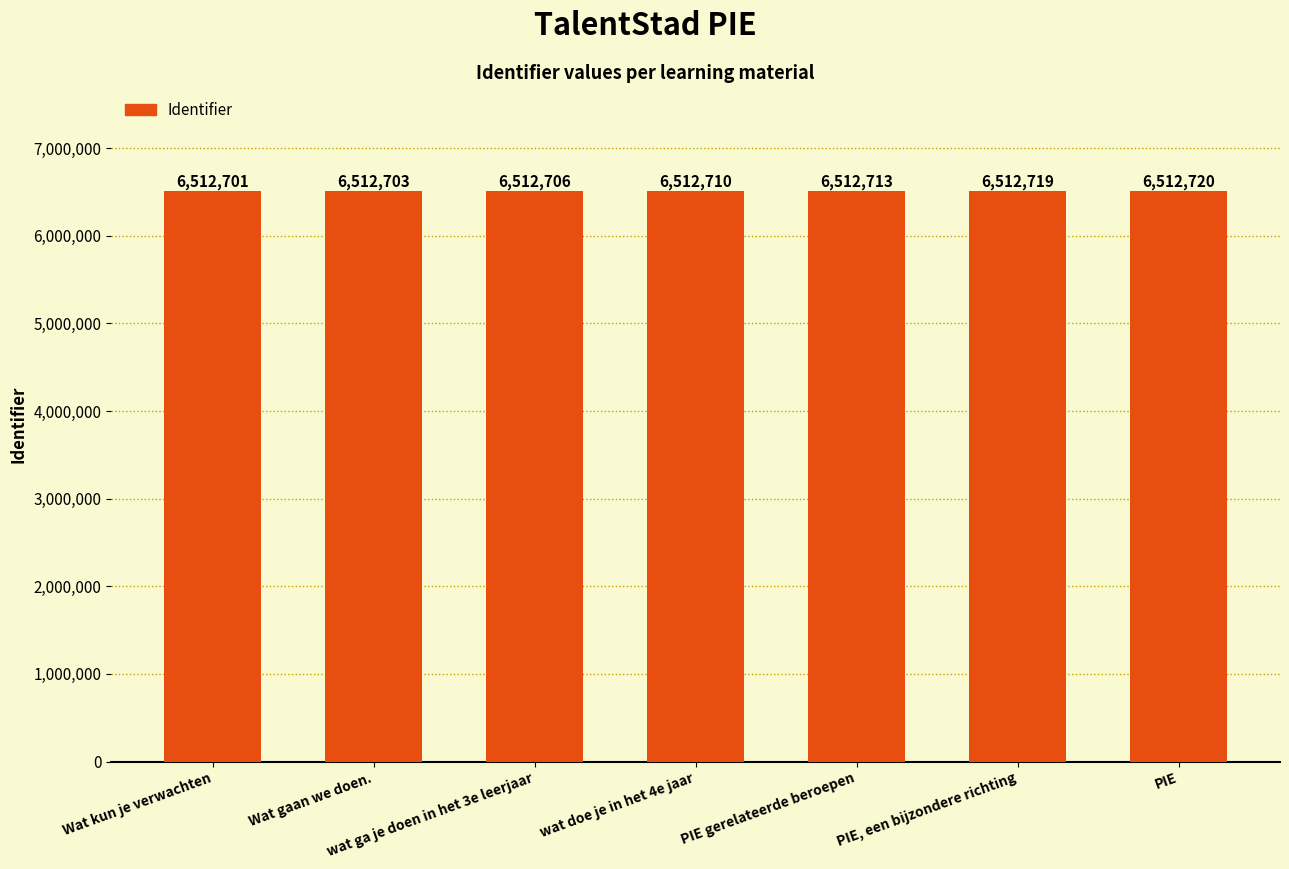

Reading left to right, list all the values displayed in this chart.

6512701	6512703	6512706	6512710	6512713	6512719	6512720